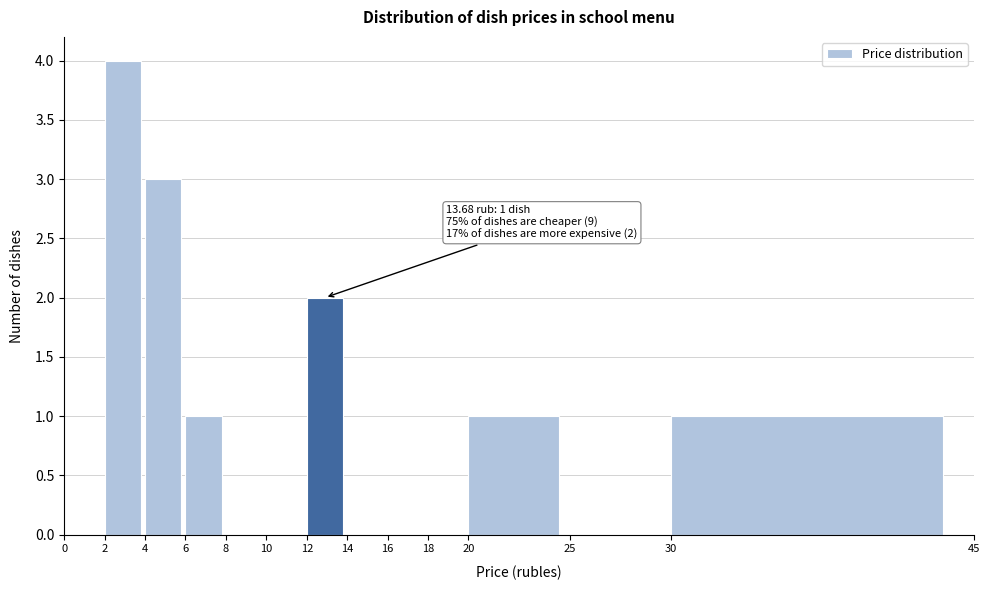

Over which range of the x-axis is the bar tallest?

2 to 4